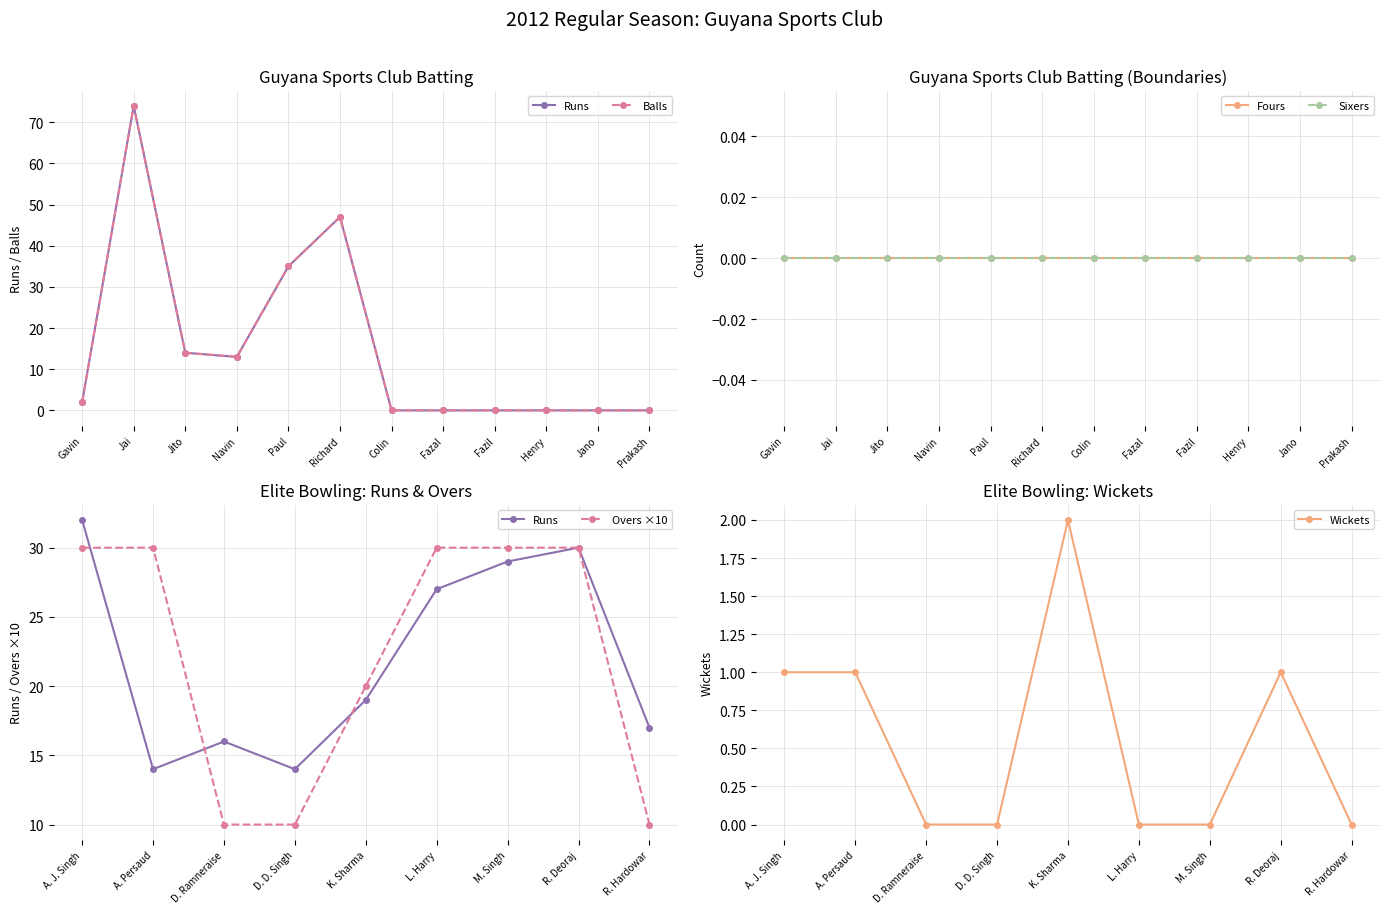

True or false: Runs and Balls cross at least once.

False